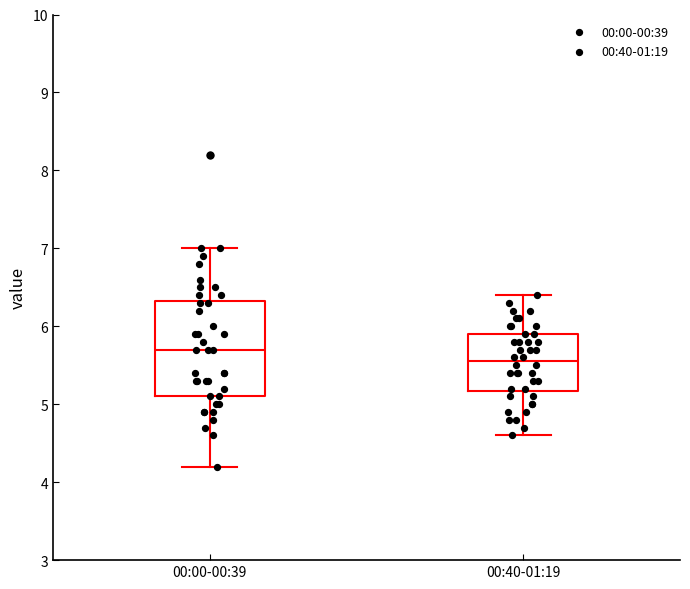

Where does the median line of the box for 00:00-00:39 sit on the y-axis? The values are not printed on the chart, so give them approximately, as read against the axis.

5.7